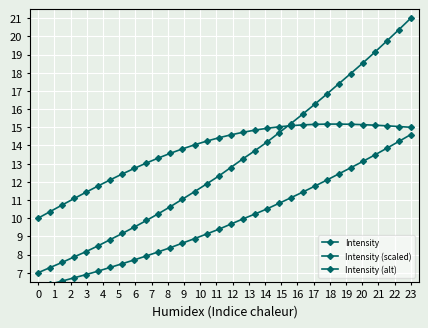

Which series has the largest total across all categories?

Intensity (alt)